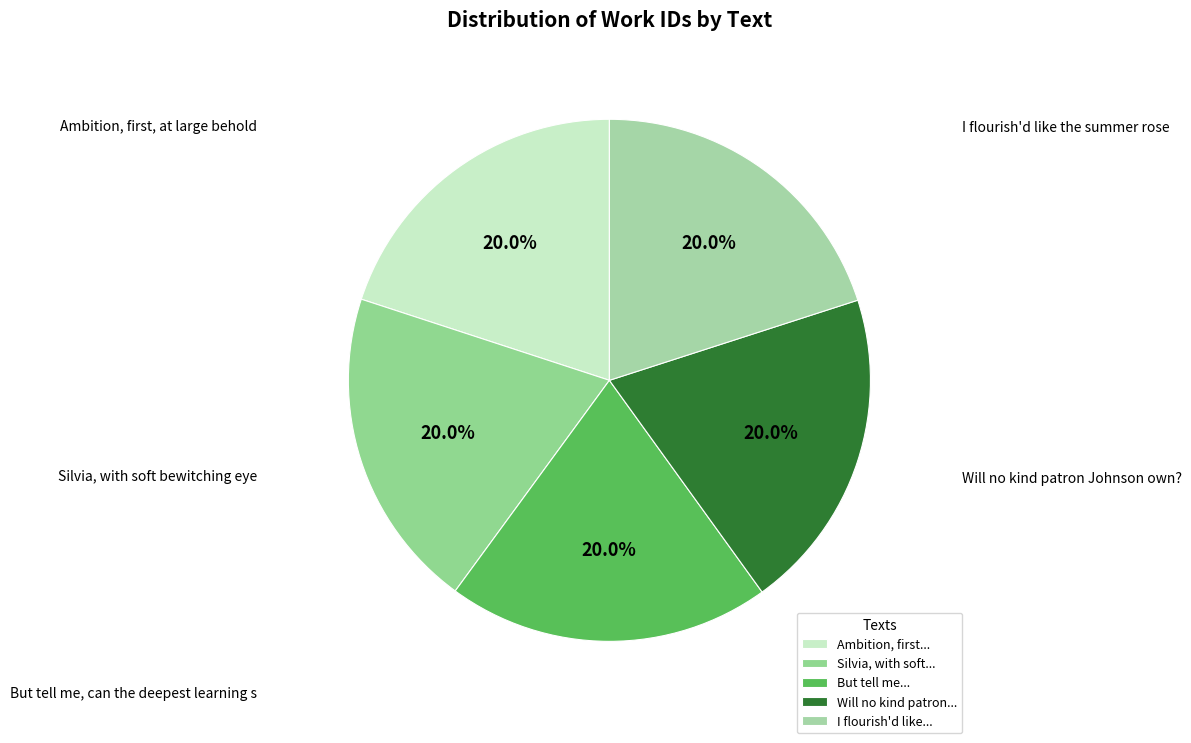

Which category has the biggest portion of the pie?

I flourish'd like the summer rose